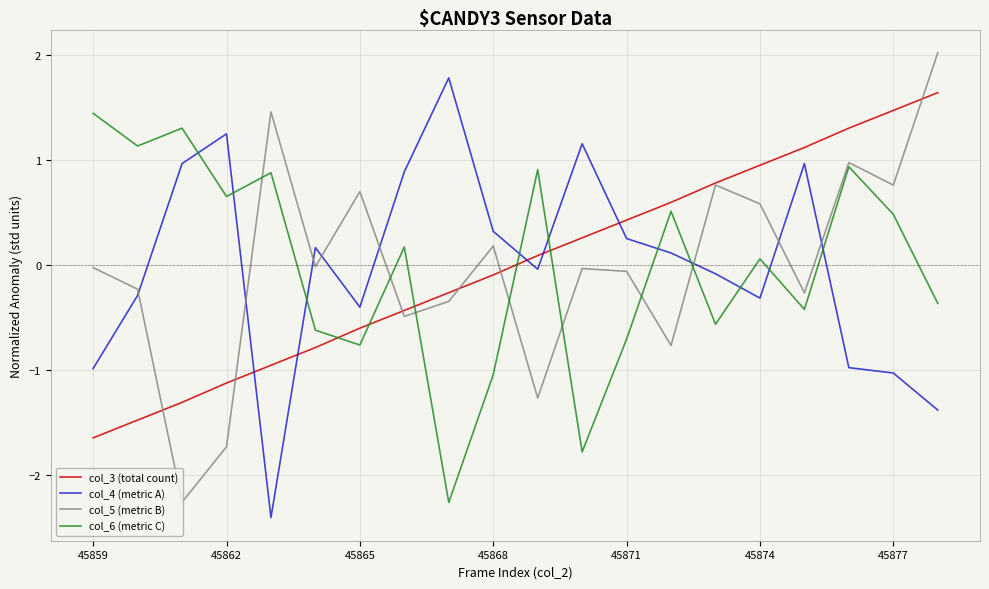

What is the minimum value for col_6 (metric C)?

-2.3